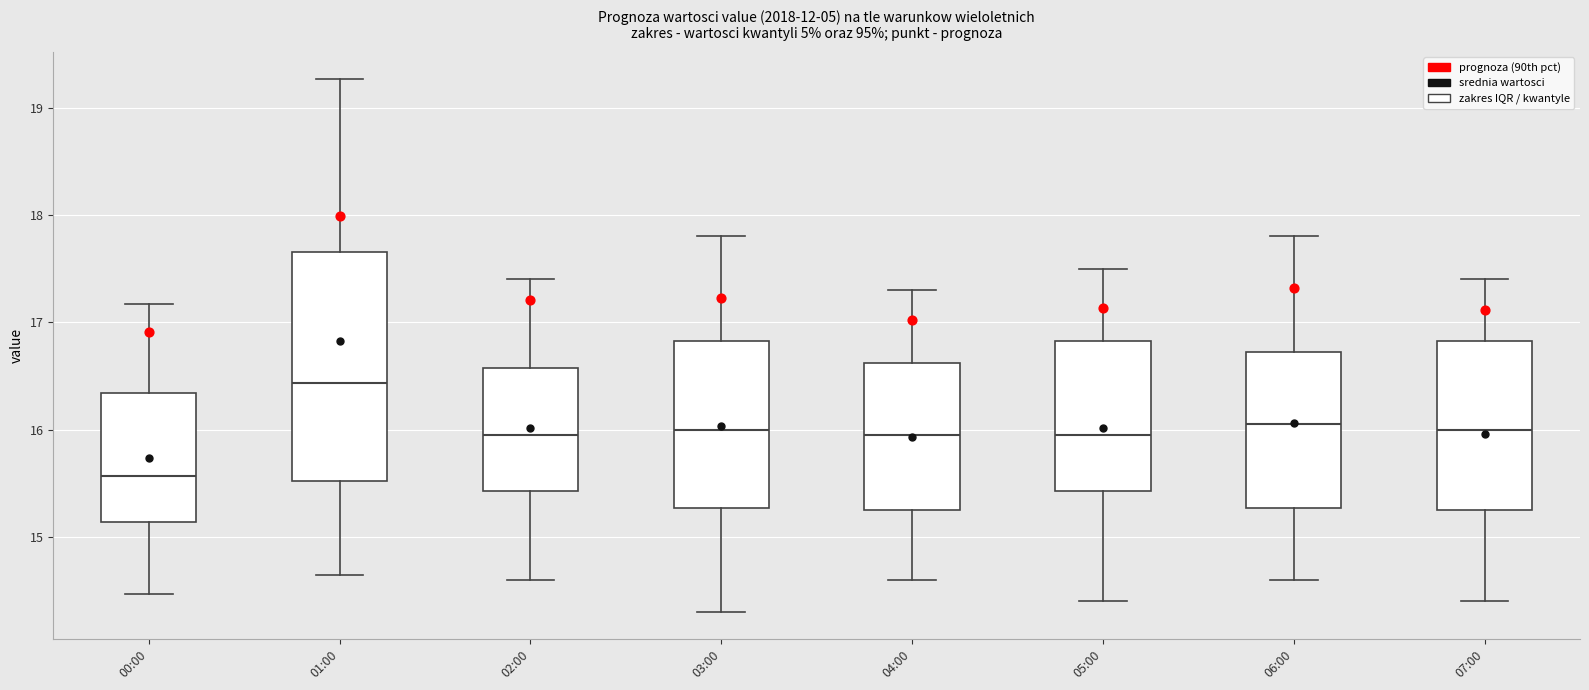

Reading left to right, read every box against the y-axis: the position of its median line, the range the box covers, and the ends of its whiskers. The values are not printed on the chart, so give them approximately, as read against the axis.

00:00: median 15.6, box 15.1 to 16.3, whiskers 14.5 to 17.2
01:00: median 16.4, box 15.5 to 17.7, whiskers 14.7 to 19.3
02:00: median 16.0, box 15.4 to 16.6, whiskers 14.6 to 17.4
03:00: median 16.0, box 15.3 to 16.8, whiskers 14.3 to 17.8
04:00: median 16.0, box 15.3 to 16.6, whiskers 14.6 to 17.3
05:00: median 16.0, box 15.4 to 16.8, whiskers 14.4 to 17.5
06:00: median 16.1, box 15.3 to 16.7, whiskers 14.6 to 17.8
07:00: median 16.0, box 15.3 to 16.8, whiskers 14.4 to 17.4